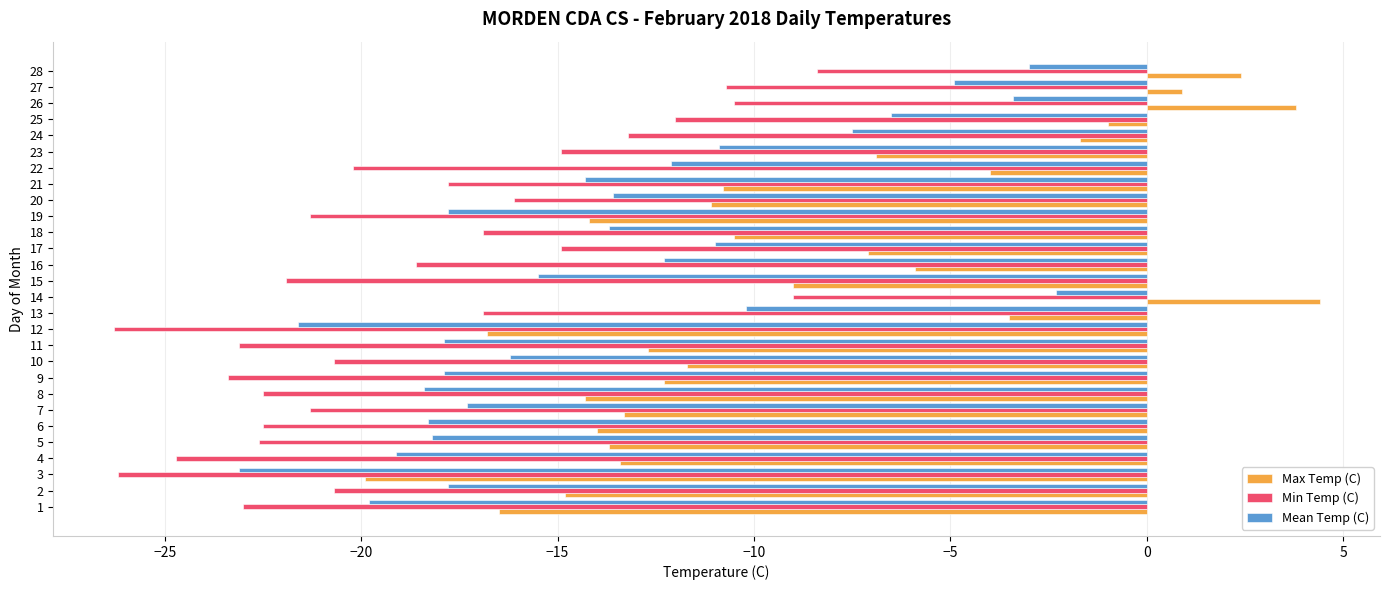

What is the greatest value displayed?

4.4